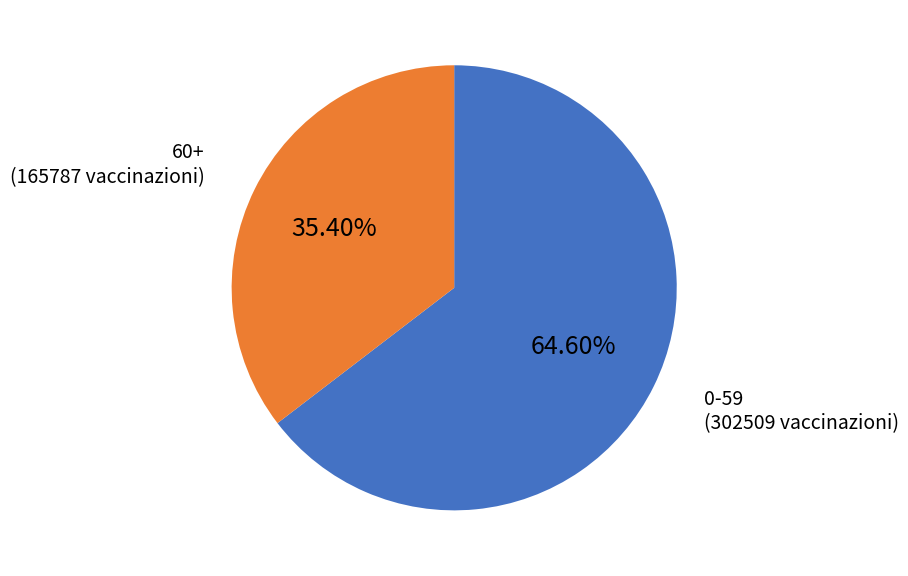

Is there a majority slice in this chart?

Yes